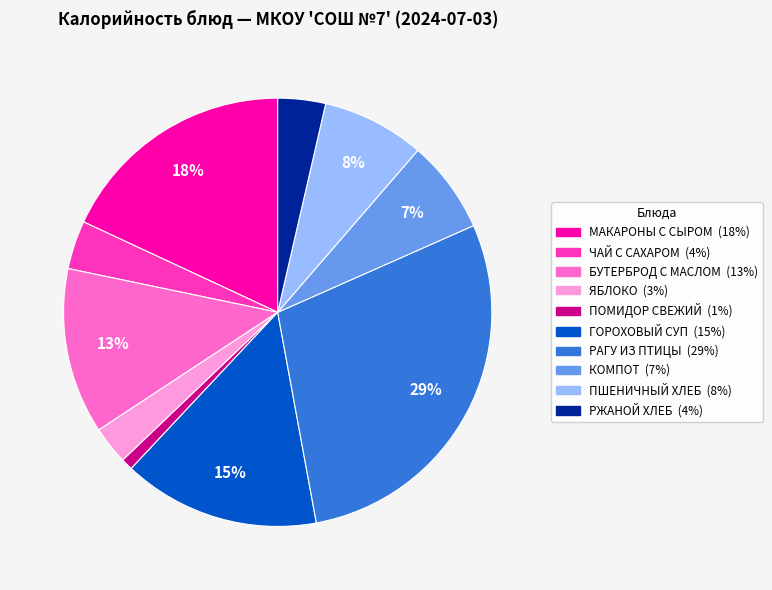

To the nearest percent, what is the average slice percentage?

10%